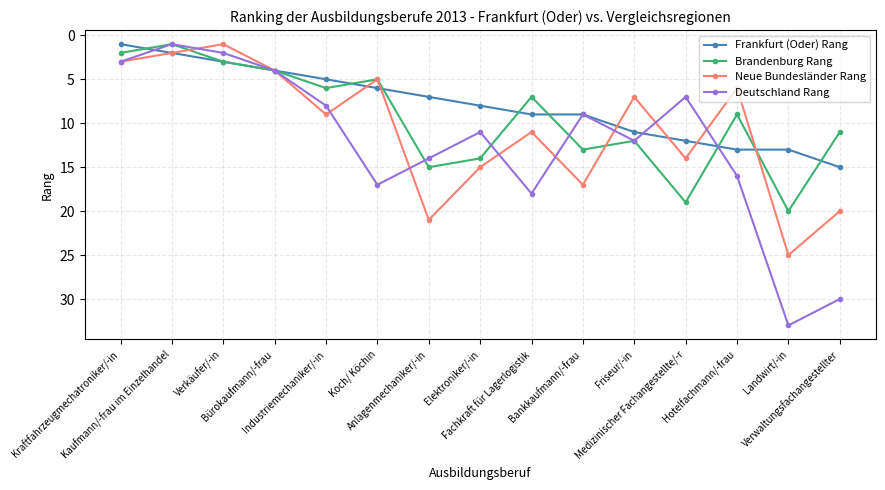

Which series changed the most between Verkäufer/-in and Landwirt/-in?

Deutschland Rang